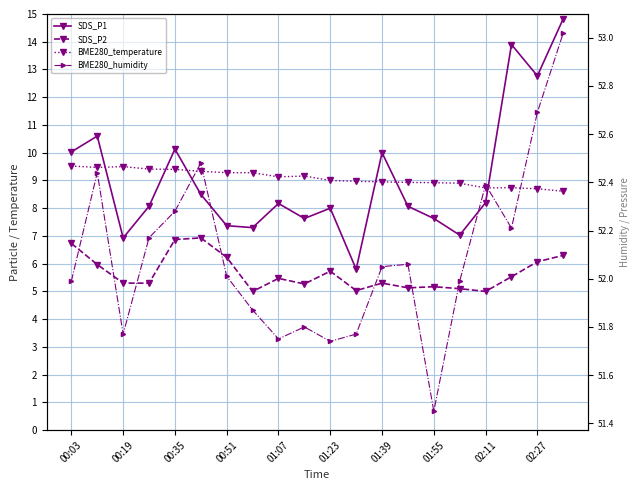

What is the spread (max minus min) of values at 15?

46.9